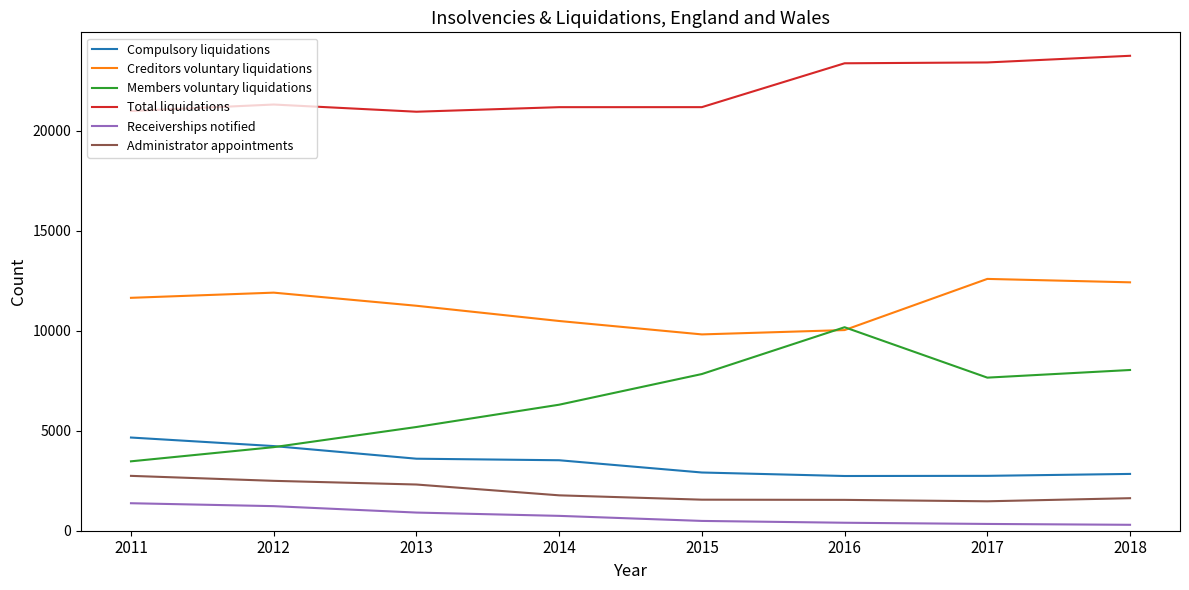

Is it true that Receiverships notified equals 908 at 2013?

True